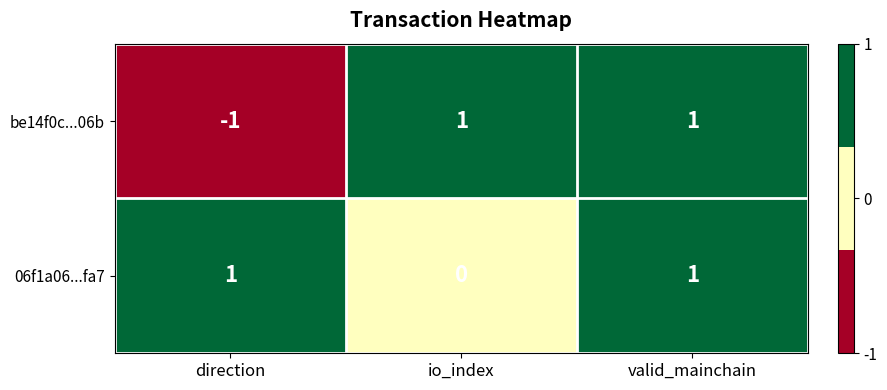

At io_index, list the series in order from smallest to largest.

06f1a06...fa7, be14f0c...06b